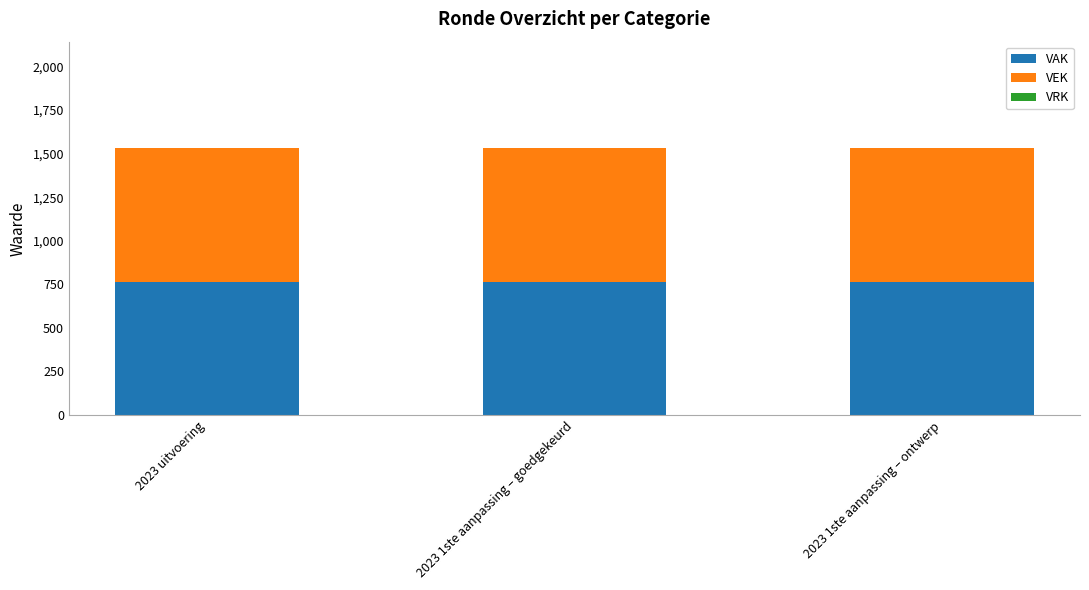

Which series has the largest total across all categories?

VAK